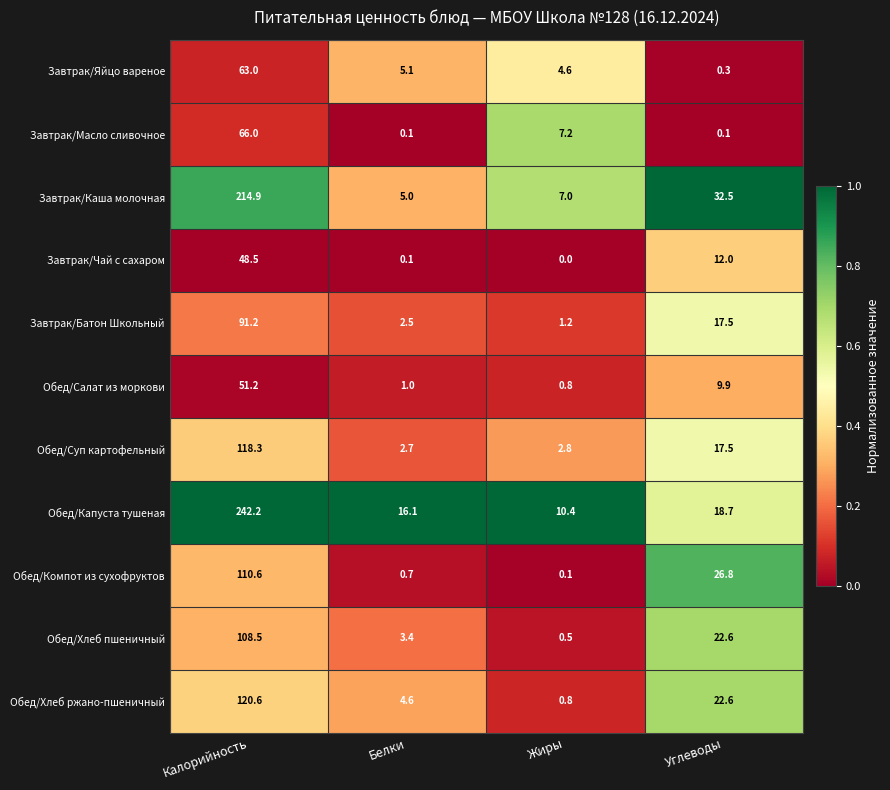

What is the difference between the Обед/Хлеб ржано-пшеничный values at Жиры and Углеводы?

21.8